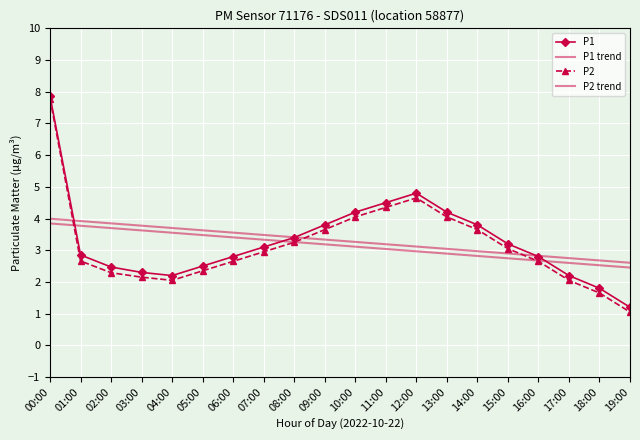

At 05:00, list the series in order from largest to smallest.

P1 trend, P2 trend, P1, P2